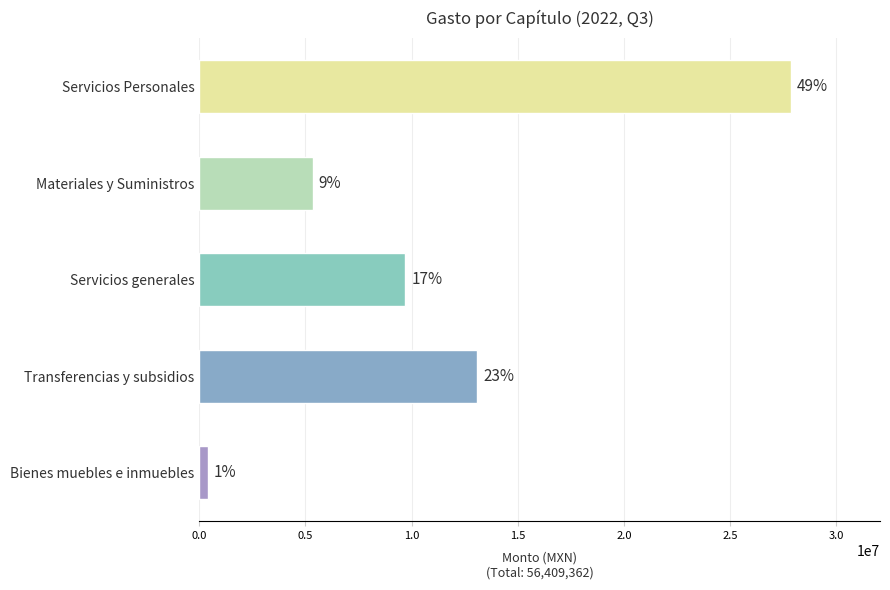

How many bars are there in total?

5